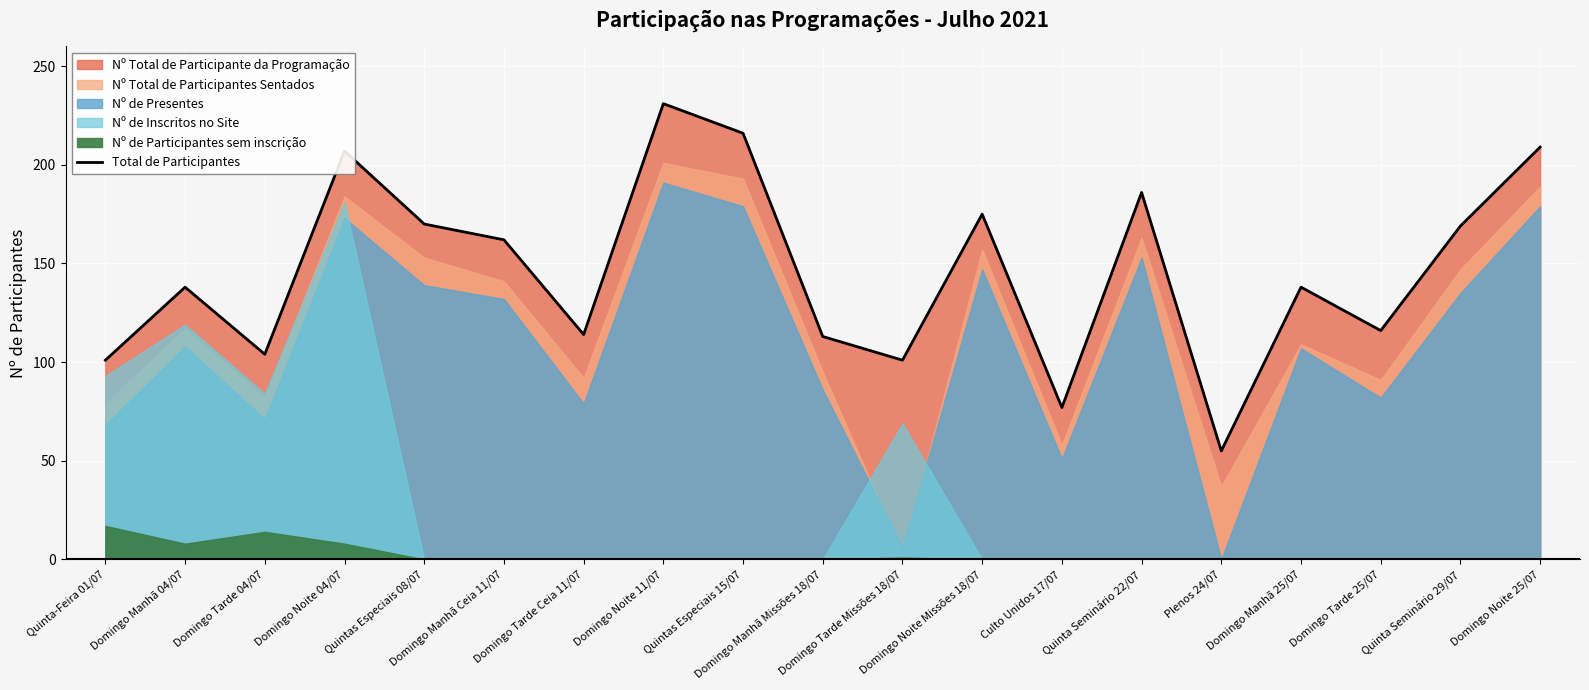

Rank the categories by value from highest to lowest.

Domingo Noite 11/07, Quintas Especiais 15/07, Domingo Noite 25/07, Domingo Noite 04/07, Quinta Seminário 22/07, Domingo Noite Missões 18/07, Quintas Especiais 08/07, Quinta Seminário 29/07, Domingo Manhã Ceia 11/07, Domingo Manhã 04/07, Domingo Manhã 25/07, Domingo Tarde 25/07, Domingo Tarde Ceia 11/07, Domingo Manhã Missões 18/07, Domingo Tarde 04/07, Quinta-Feira 01/07, Domingo Tarde Missões 18/07, Culto Unidos 17/07, Plenos 24/07